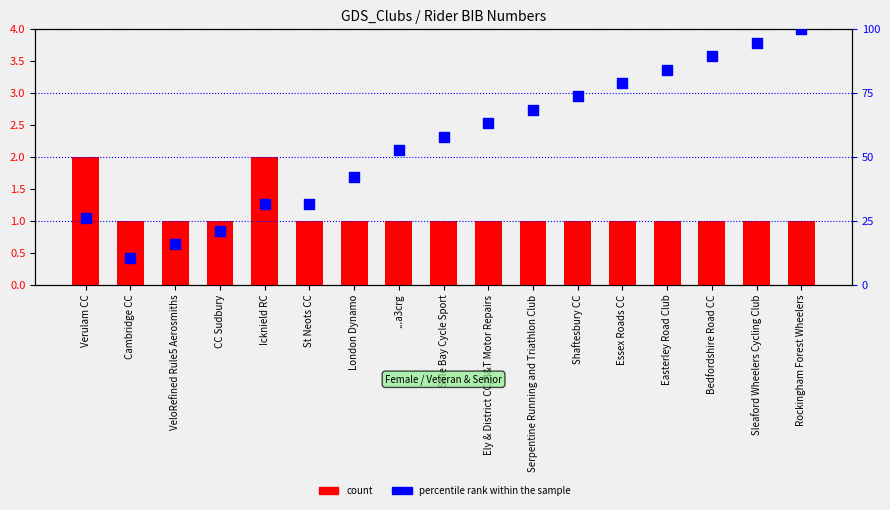

Which series contains the lowest Y value?

count